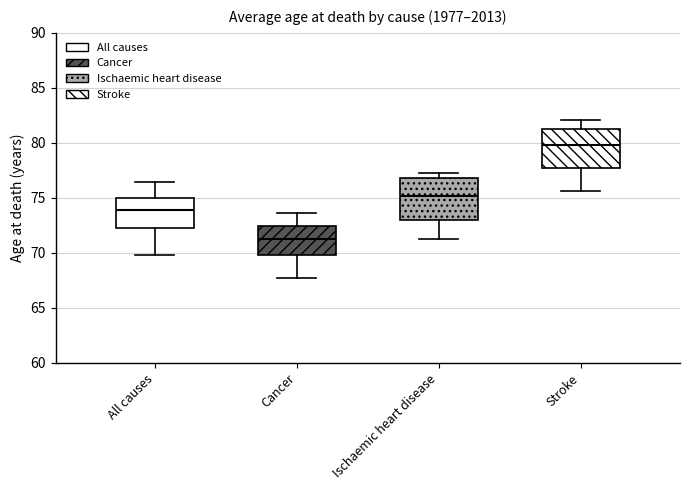

Which box has the lowest median line?

Cancer